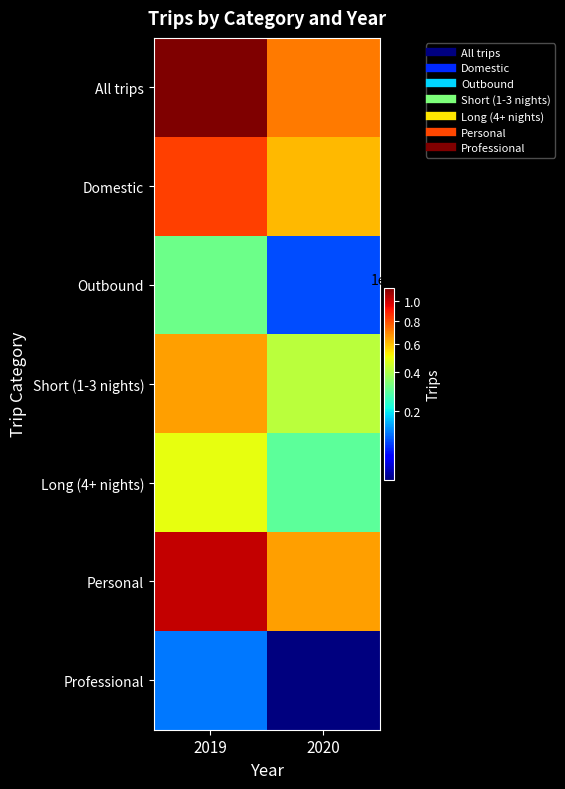

Count the number of data series in this chart.

7